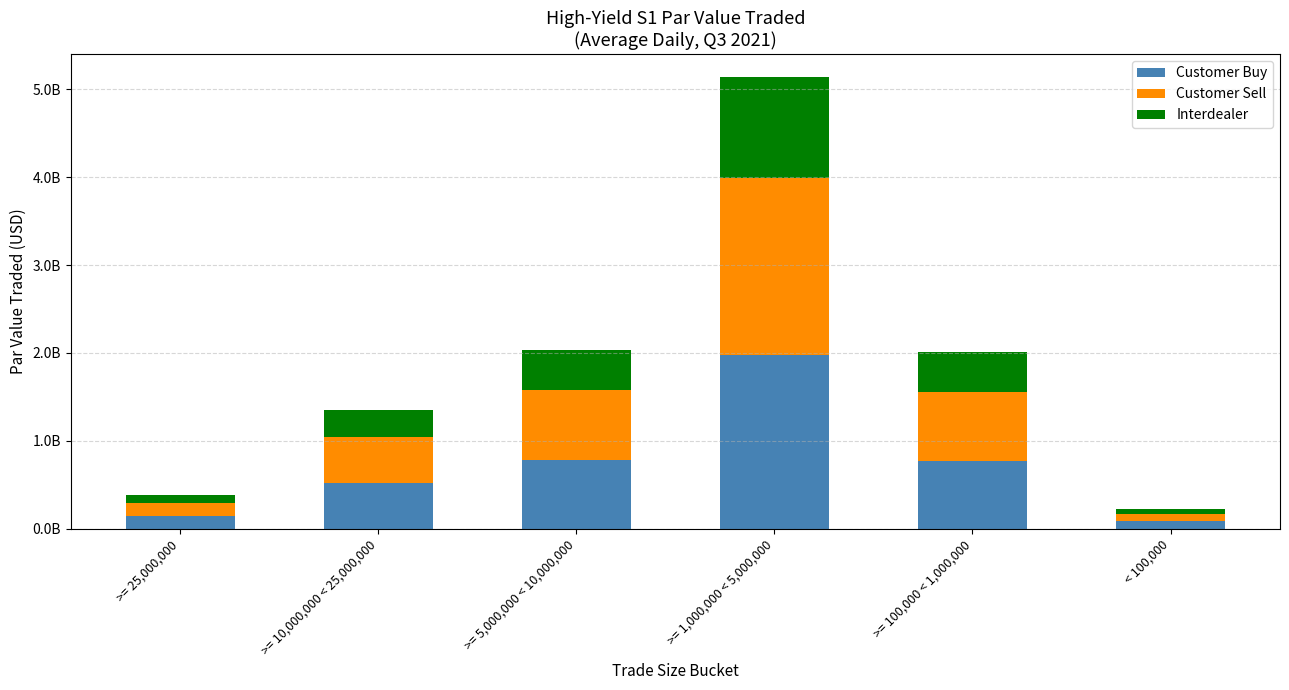

Are the bars horizontal?

No